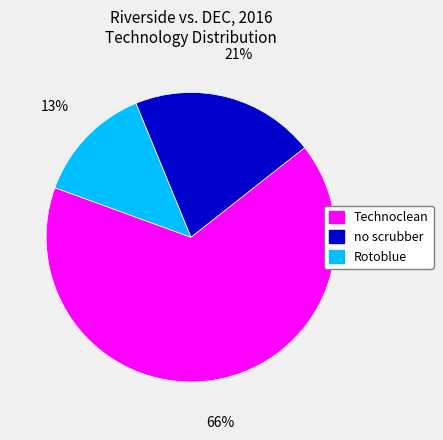

Is there a majority slice in this chart?

Yes